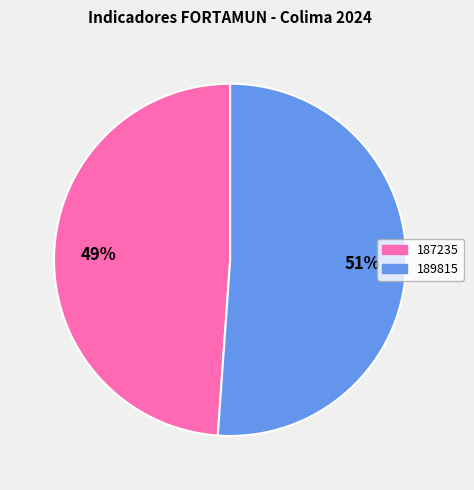

Is it true that 189815 is 51% of the pie?

True